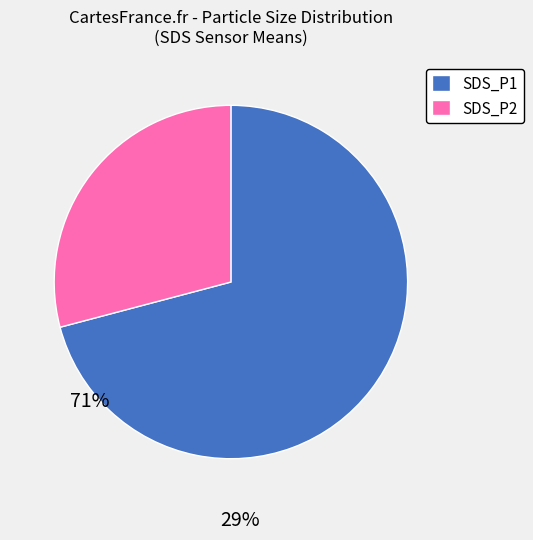

What is the smallest slice in the pie chart?

SDS_P2